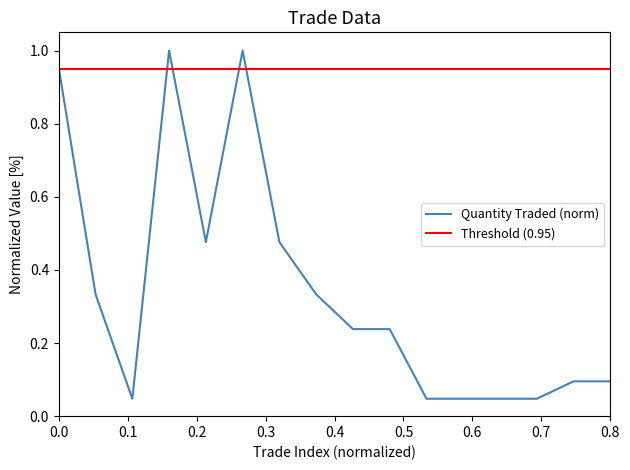

The value at 10 is 0.2. True or false?

True